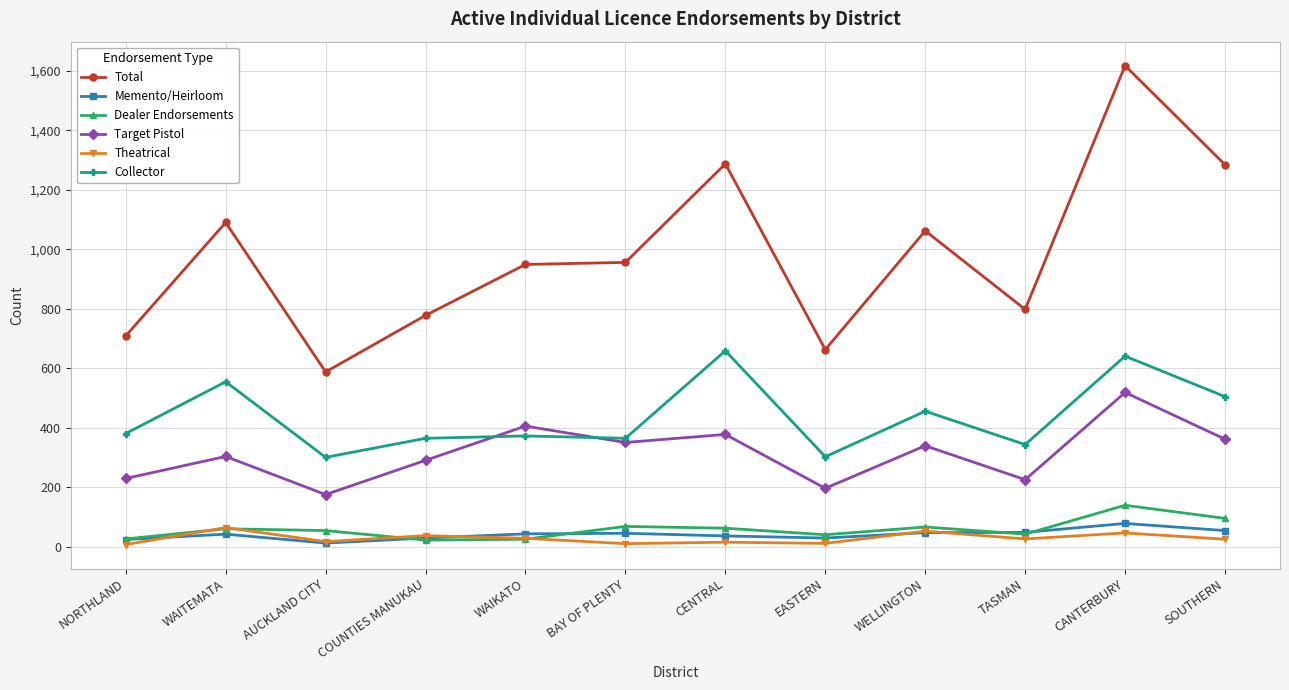

Where is the first local minimum for Collector?

AUCKLAND CITY